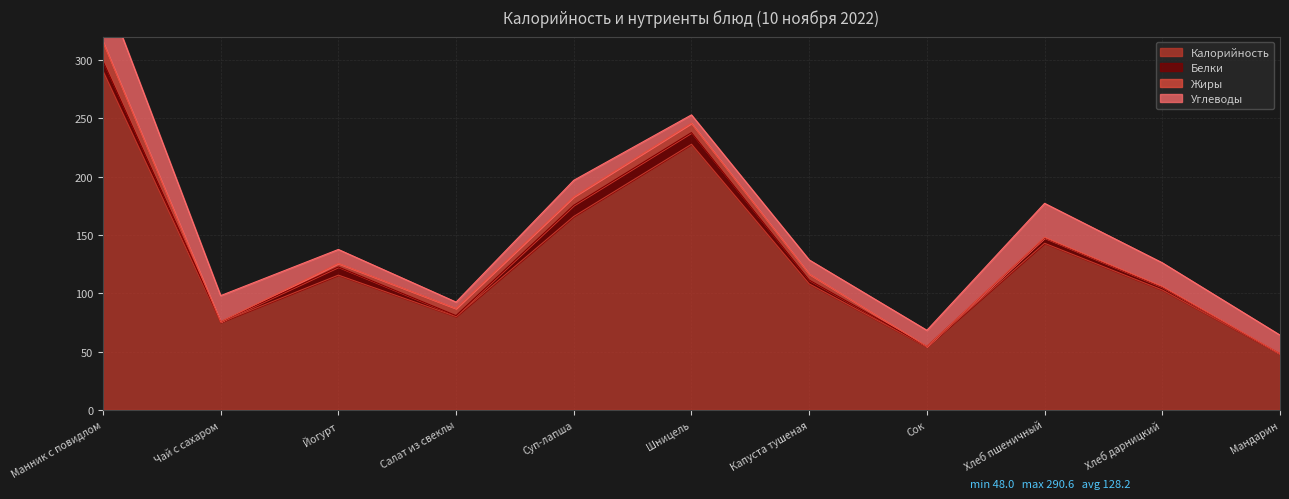

Is it true that Калорийность equals 102.7 at Хлеб дарницкий?

True